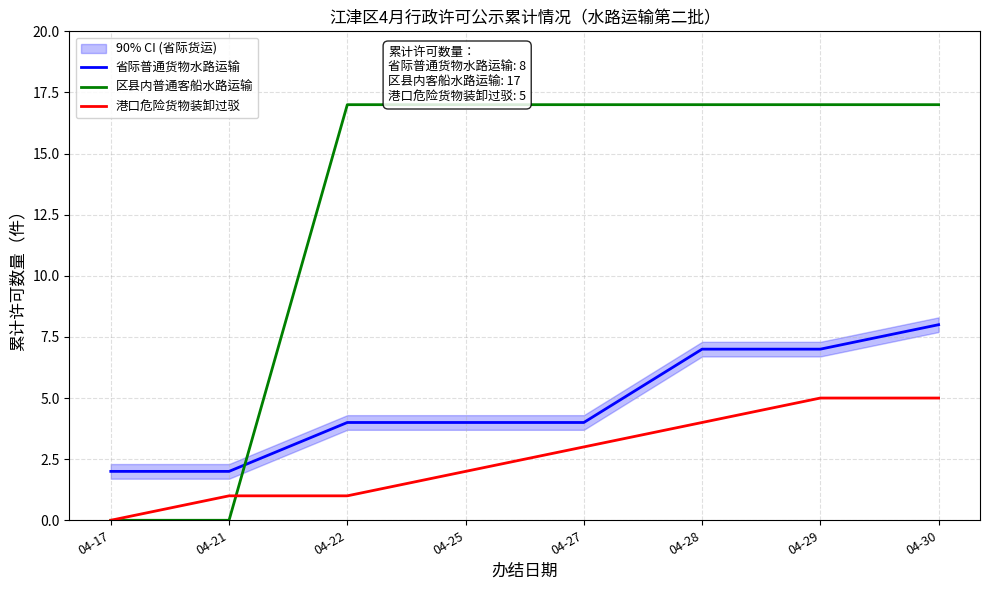

Rank the series by their average value, from lowest to highest.

港口危险货物装卸过驳, 省际普通货物水路运输, 区县内普通客船水路运输